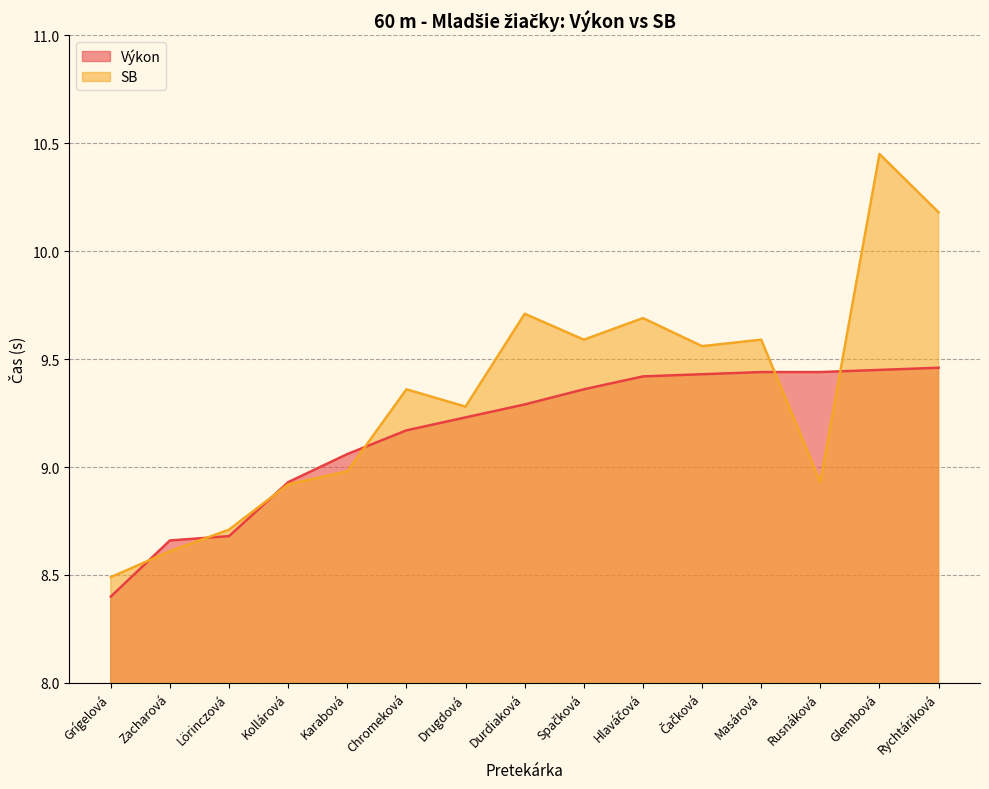

Rank the series at Zacharová from lowest to highest value.

SB, Výkon